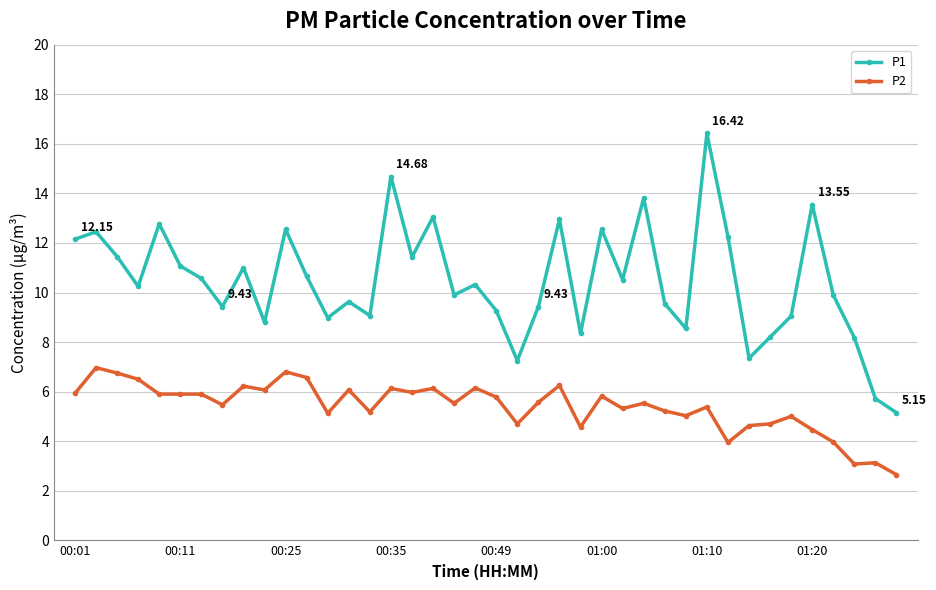

How many interior local valleys does the P1 series have?

12